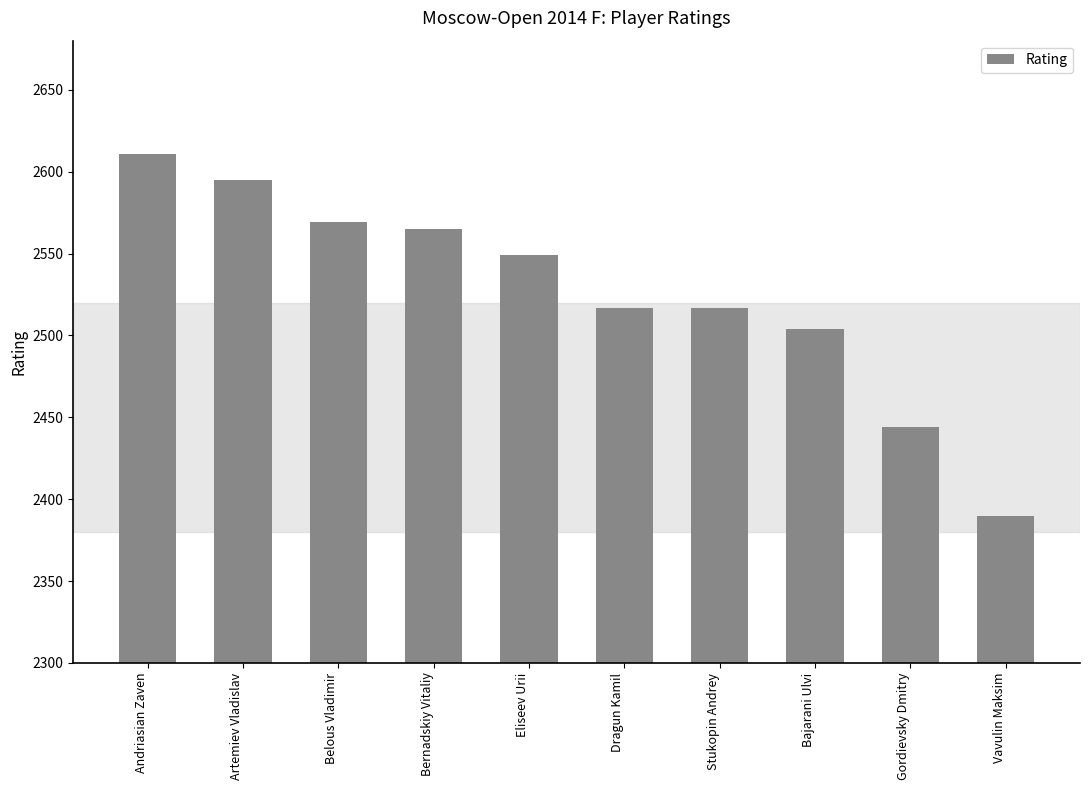

What is the label of the 4th bar from the right?

Stukopin Andrey